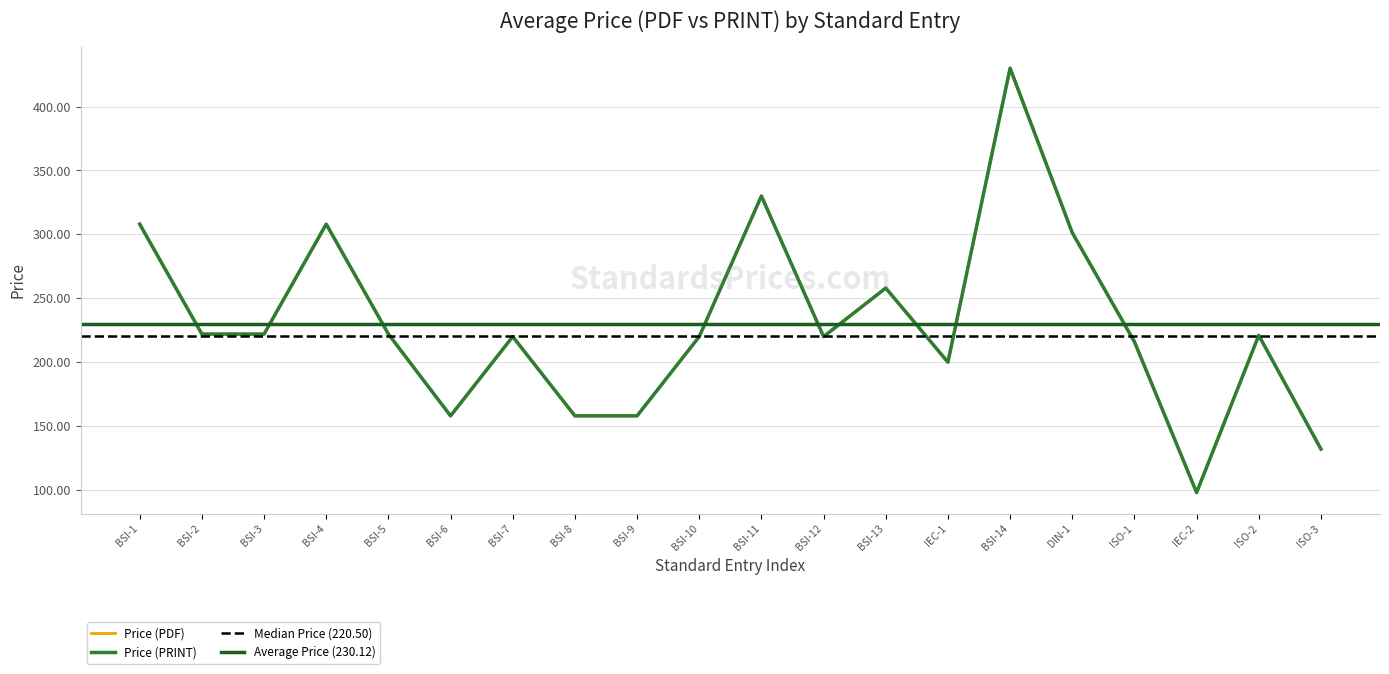

What is the average value of the Price (PRINT) series?

230.1